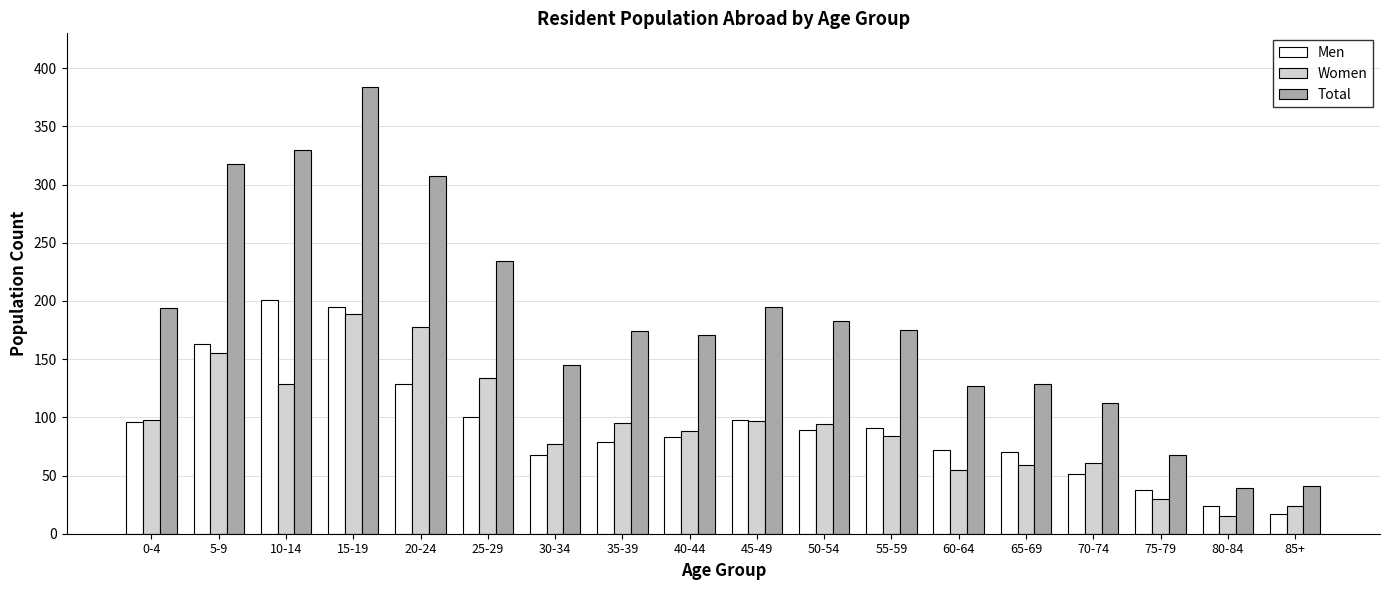

At how many categories does at least one series exceed 297?

4